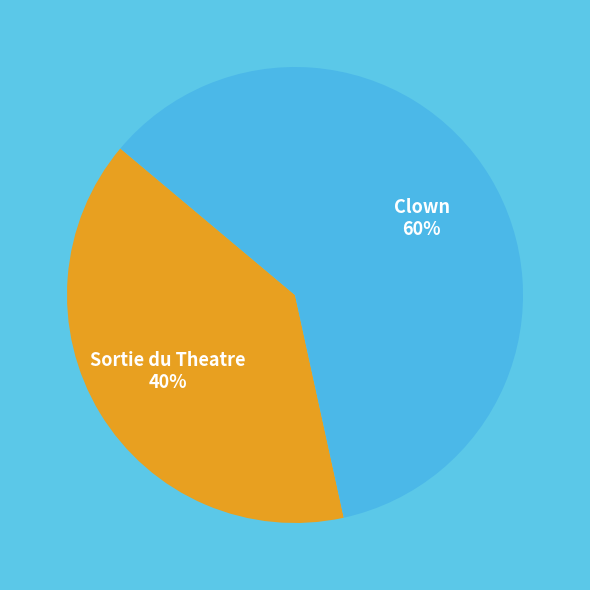

To the nearest percent, what is the average slice percentage?

50%